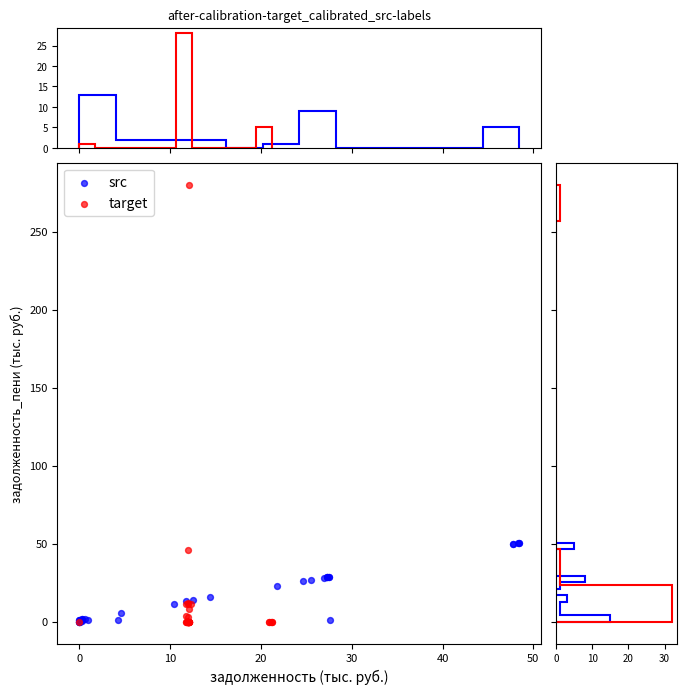

What are all the series names shown in the legend?

src, target